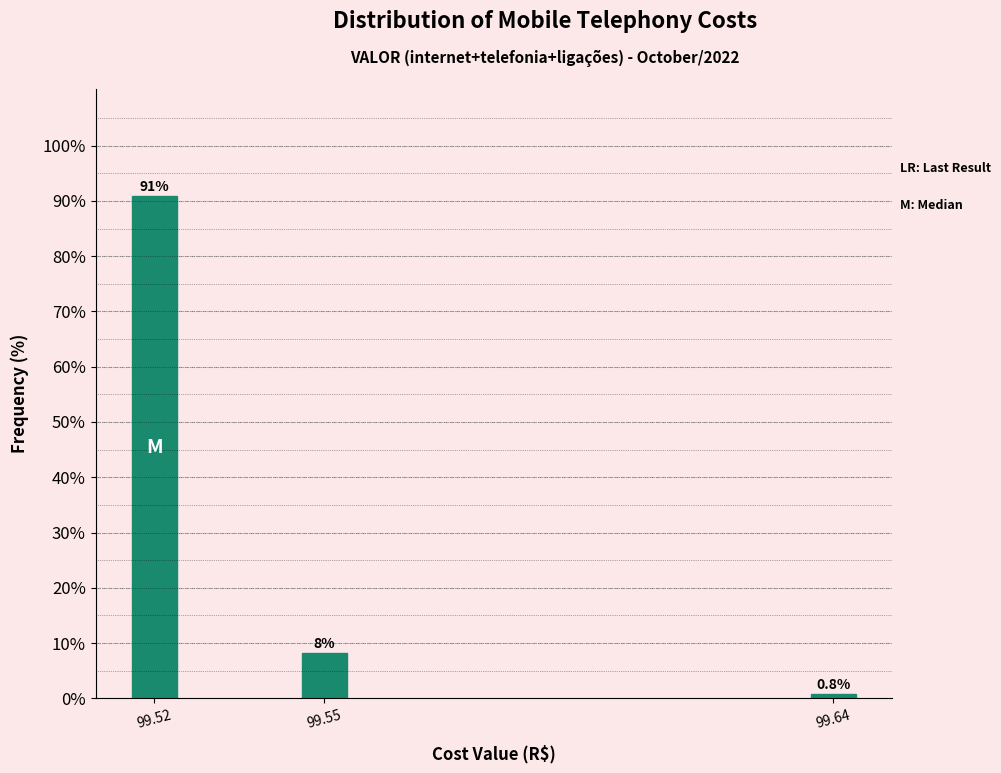

Reading right to left, transcribe all the data shown in this chart.

0.8	8.3	90.9